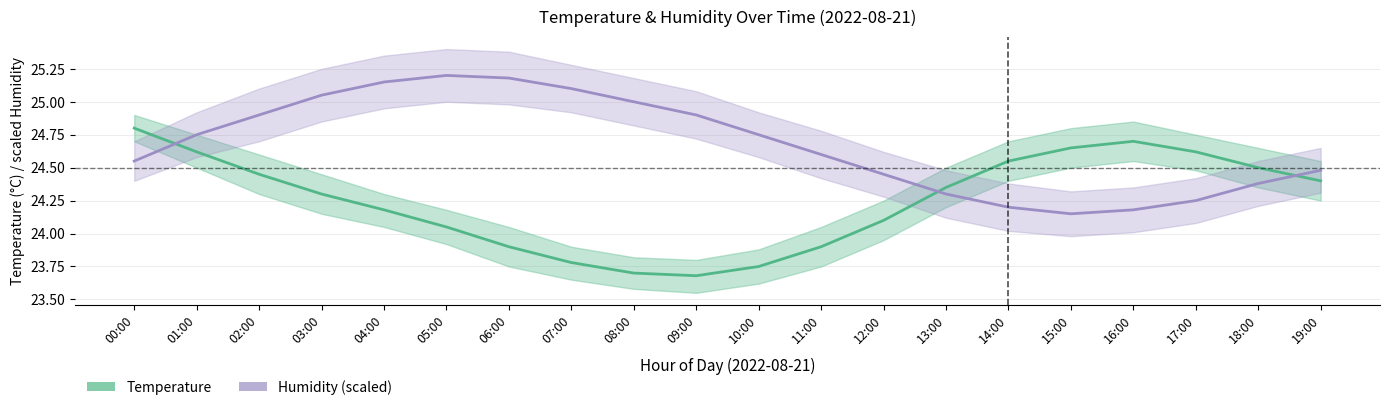

What position from the right is 00:00?

20